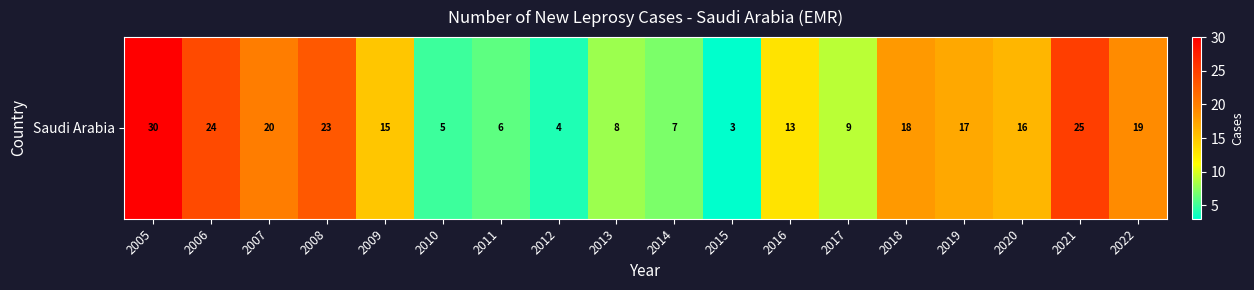

What is the change in value from 2008 to 2015?

-20